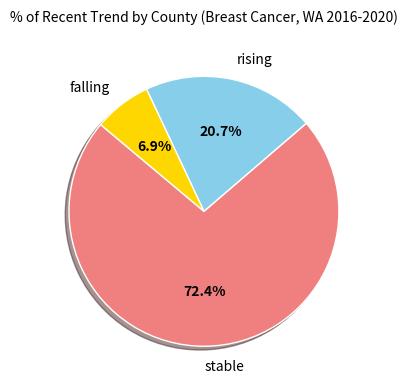

Is there any slice that represents more than half of the pie?

Yes